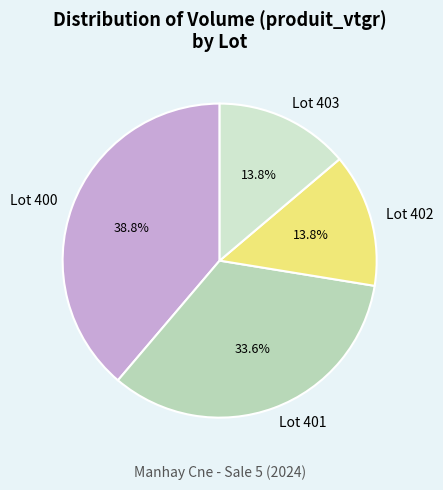

What is the ratio of the value at Lot 402 to the value at Lot 403?

1.0